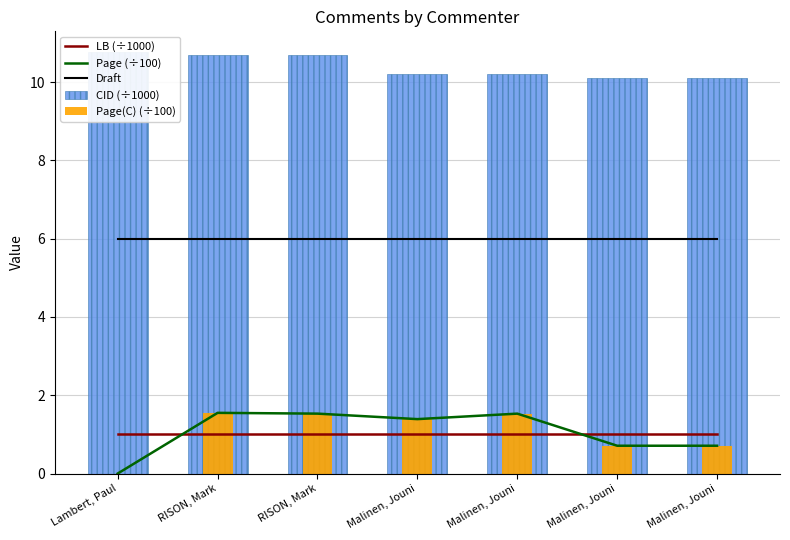

Reading right to left, list all the values displayed in this chart.

LB (÷1000): Malinen, Jouni=1.0	Malinen, Jouni=1.0	Malinen, Jouni=1.0	Malinen, Jouni=1.0	RISON, Mark=1.0	RISON, Mark=1.0	Lambert, Paul=1.0
Page (÷100): Malinen, Jouni=0.7	Malinen, Jouni=0.7	Malinen, Jouni=1.5	Malinen, Jouni=1.4	RISON, Mark=1.5	RISON, Mark=1.6	Lambert, Paul=0.0
Draft: Malinen, Jouni=6.0	Malinen, Jouni=6.0	Malinen, Jouni=6.0	Malinen, Jouni=6.0	RISON, Mark=6.0	RISON, Mark=6.0	Lambert, Paul=6.0
CID (÷1000): Malinen, Jouni=10.1	Malinen, Jouni=10.1	Malinen, Jouni=10.2	Malinen, Jouni=10.2	RISON, Mark=10.7	RISON, Mark=10.7	Lambert, Paul=10.8
Page(C) (÷100): Malinen, Jouni=0.7	Malinen, Jouni=0.7	Malinen, Jouni=1.5	Malinen, Jouni=1.4	RISON, Mark=1.5	RISON, Mark=1.6	Lambert, Paul=0.0